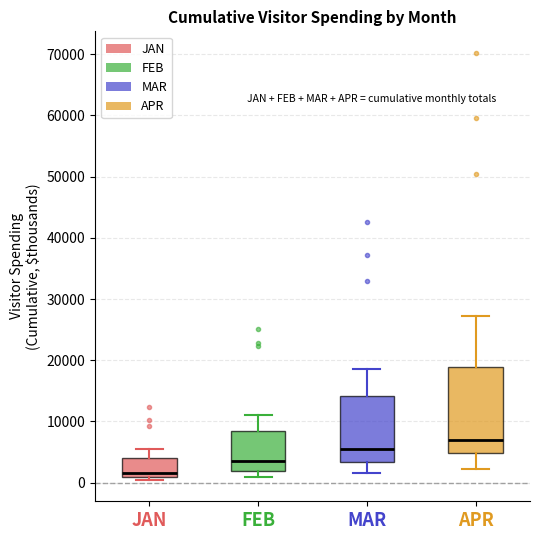

Where does the median line of the box for MAR sit on the y-axis? The values are not printed on the chart, so give them approximately, as read against the axis.

6000